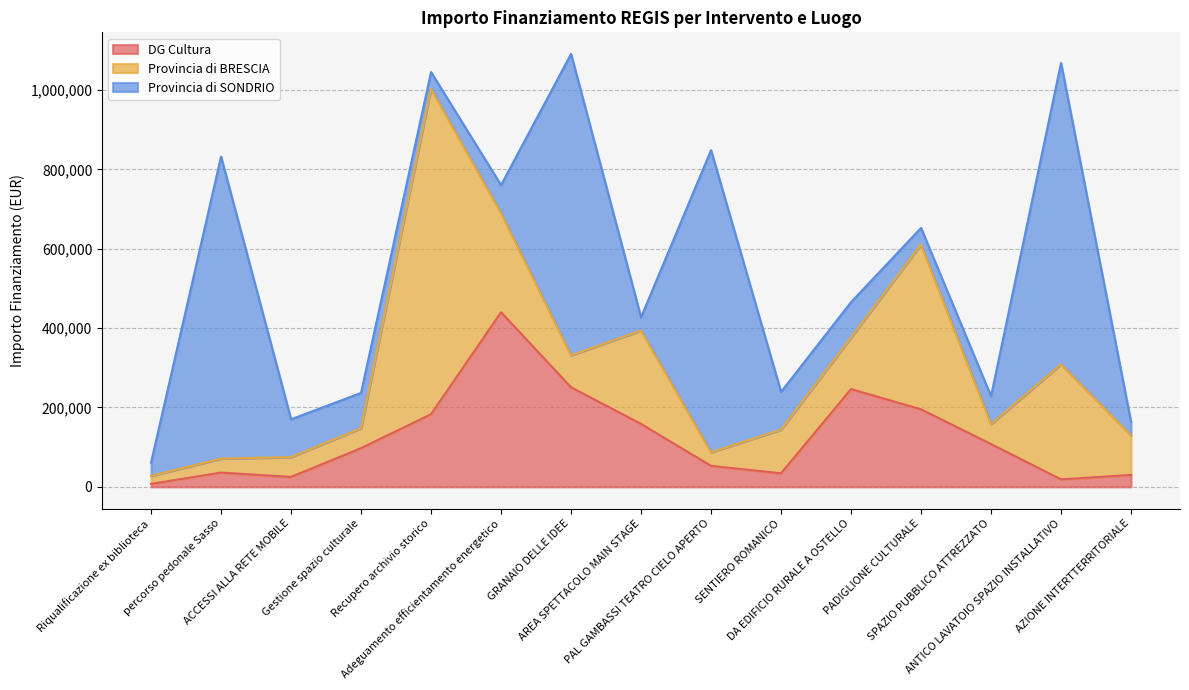

The Provincia di SONDRIO series shows 1058313.6 at GRANAIO DELLE IDEE. True or false?

False